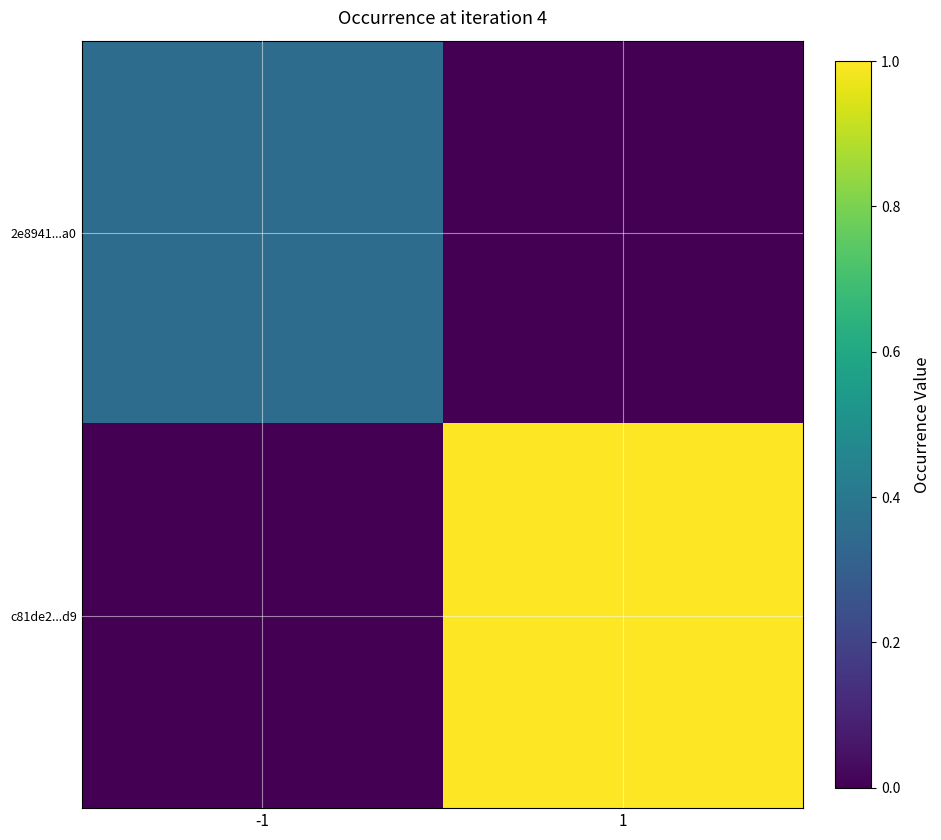

At how many categories does at least one series exceed 0?

2